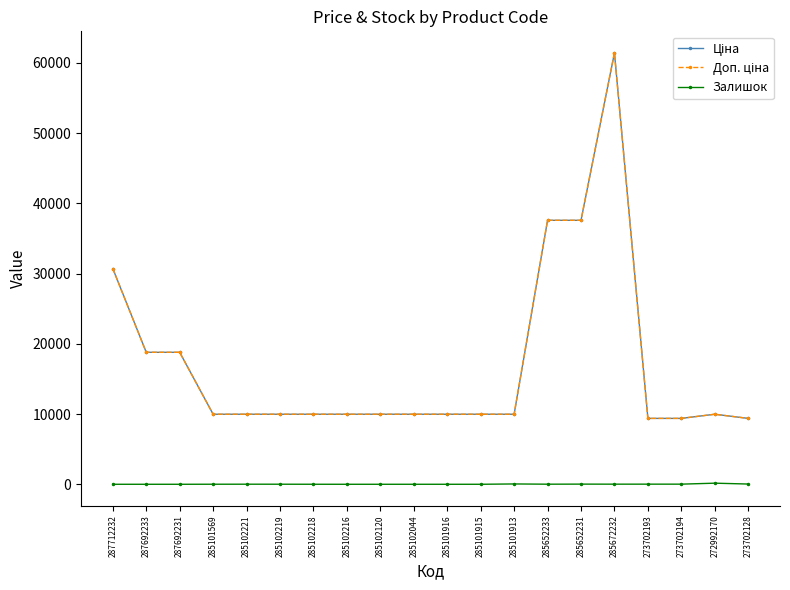

Between 285102216 and 285672232, which series saw the biggest shift?

Ціна